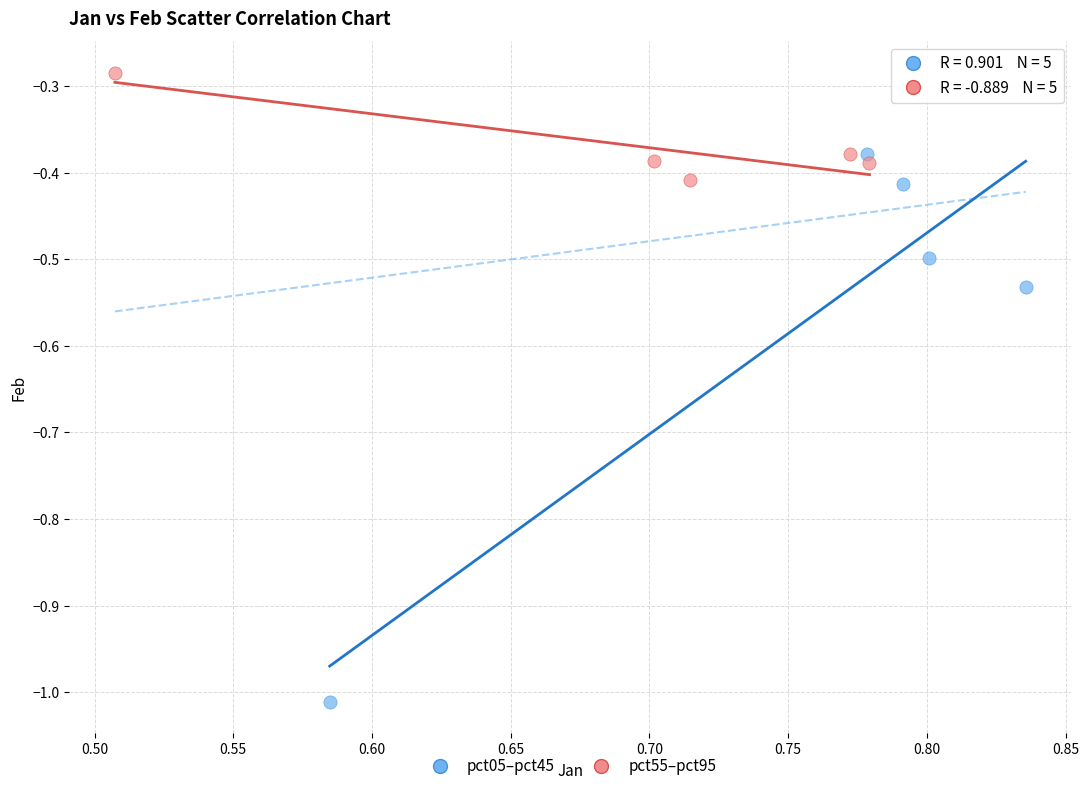

Which series contains the lowest Y value?

pct05–pct45